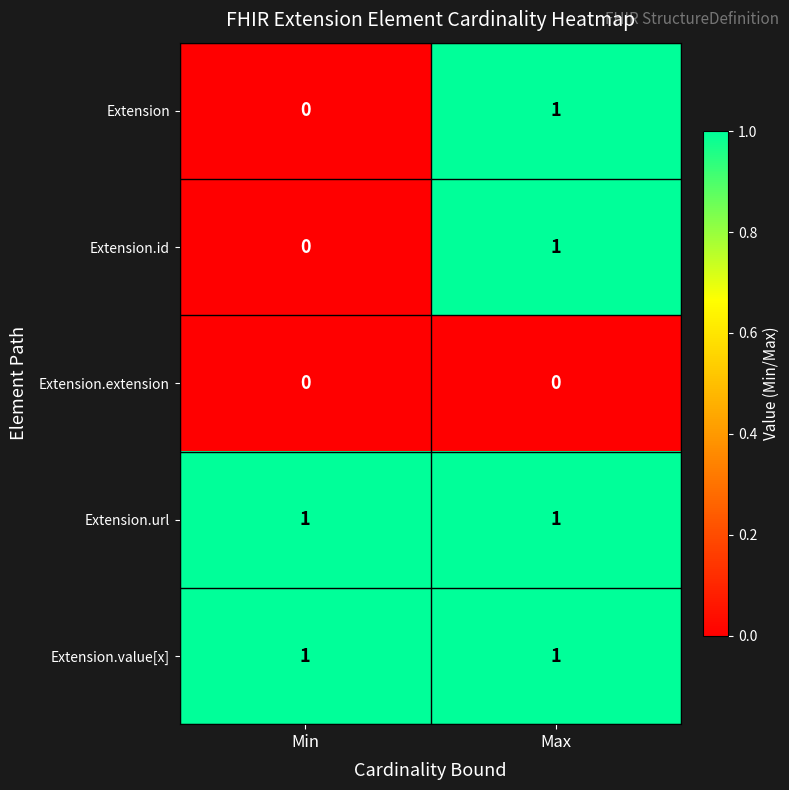

Reading right to left, what are all the values shown in this chart?

Extension: Max=1	Min=0
Extension.id: Max=1	Min=0
Extension.extension: Max=0	Min=0
Extension.url: Max=1	Min=1
Extension.value[x]: Max=1	Min=1